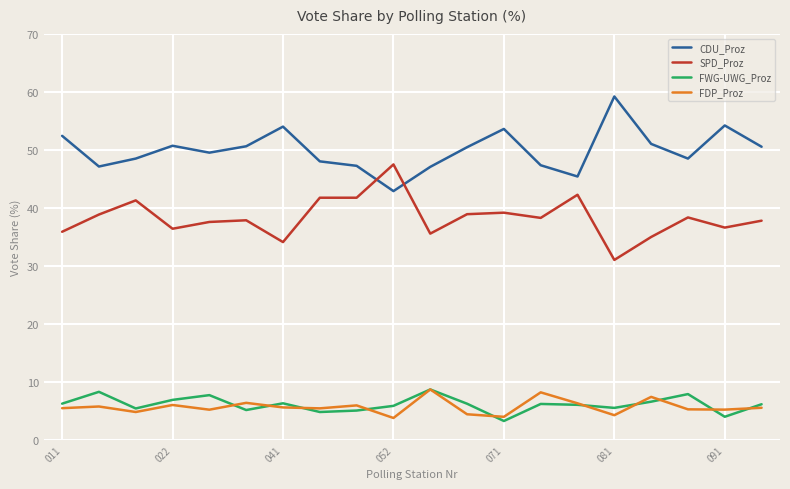

True or false: FDP_Proz and CDU_Proz cross at least once.

False